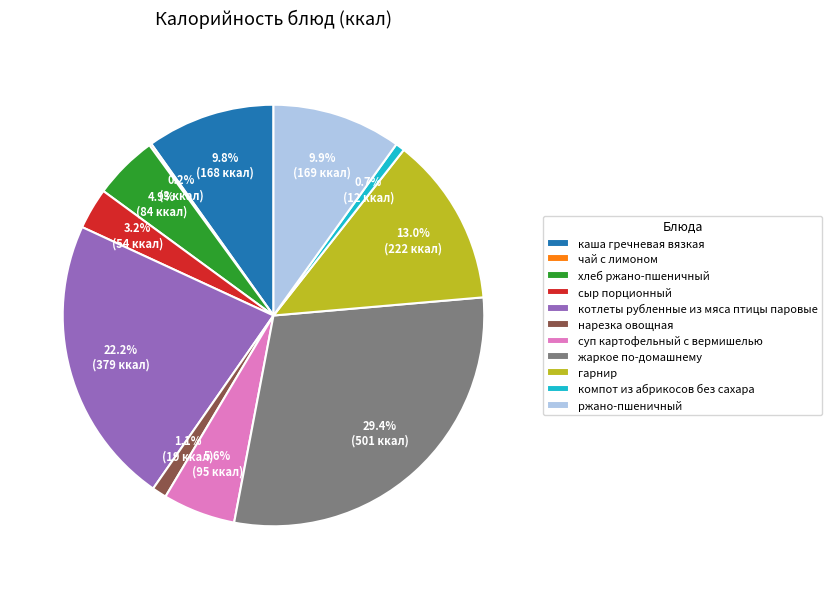

Does компот из абрикосов без сахара account for over 50% of the chart?

No